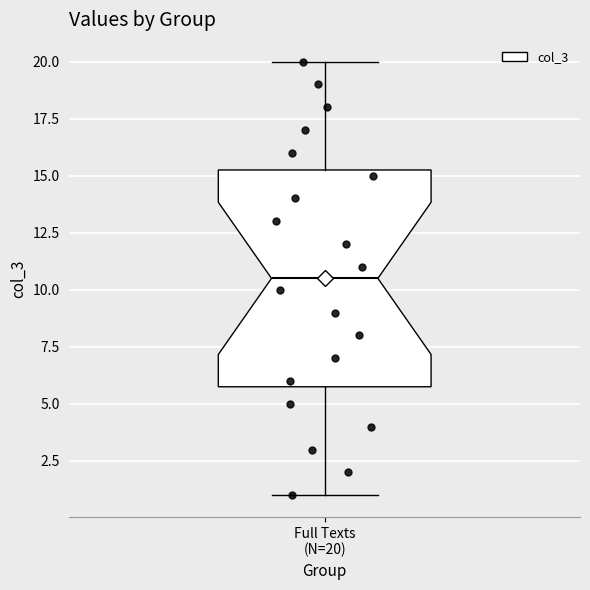

Read this box plot against the y-axis: the position of the median line, the range covered by the box, and the ends of both whiskers. The values are not printed on the chart, so give them approximately, as read against the axis.

median 10.5, box 6.0 to 15.5, whiskers 1.0 to 20.0